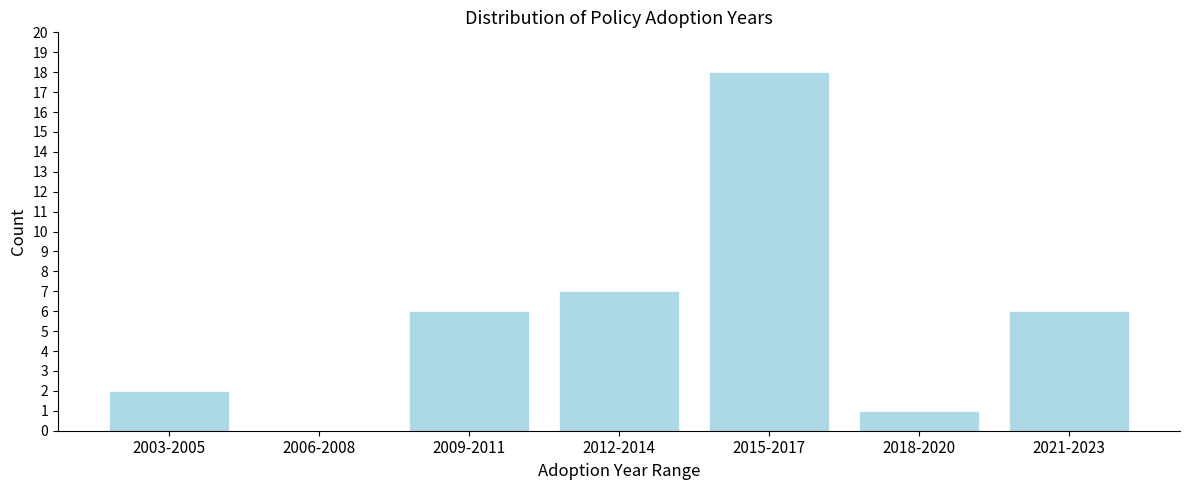

Reading left to right, what are all the values shown in this chart?

2003-2005=2	2006-2008=0	2009-2011=6	2012-2014=7	2015-2017=18	2018-2020=1	2021-2023=6